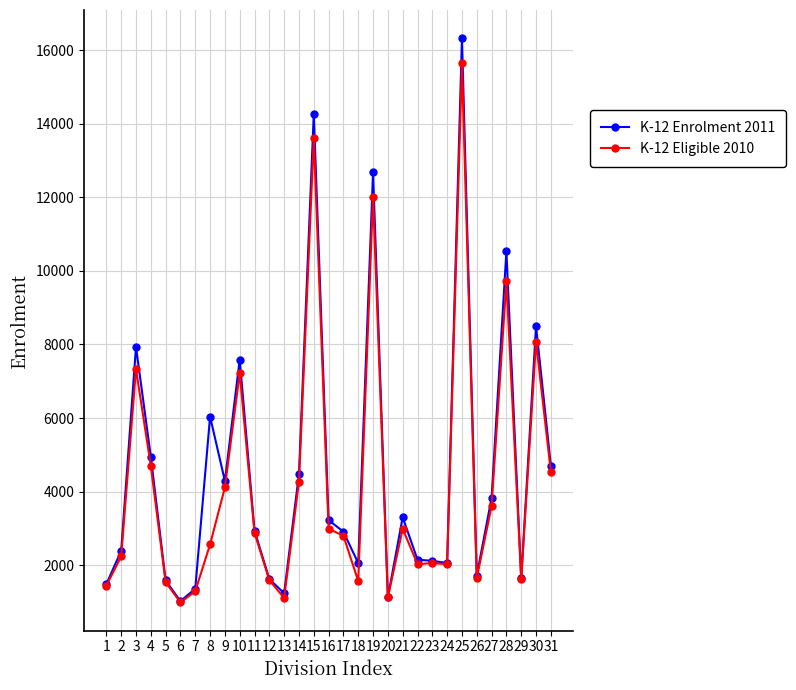

Where is K-12 Enrolment 2011 nearest to the value 8673?

30